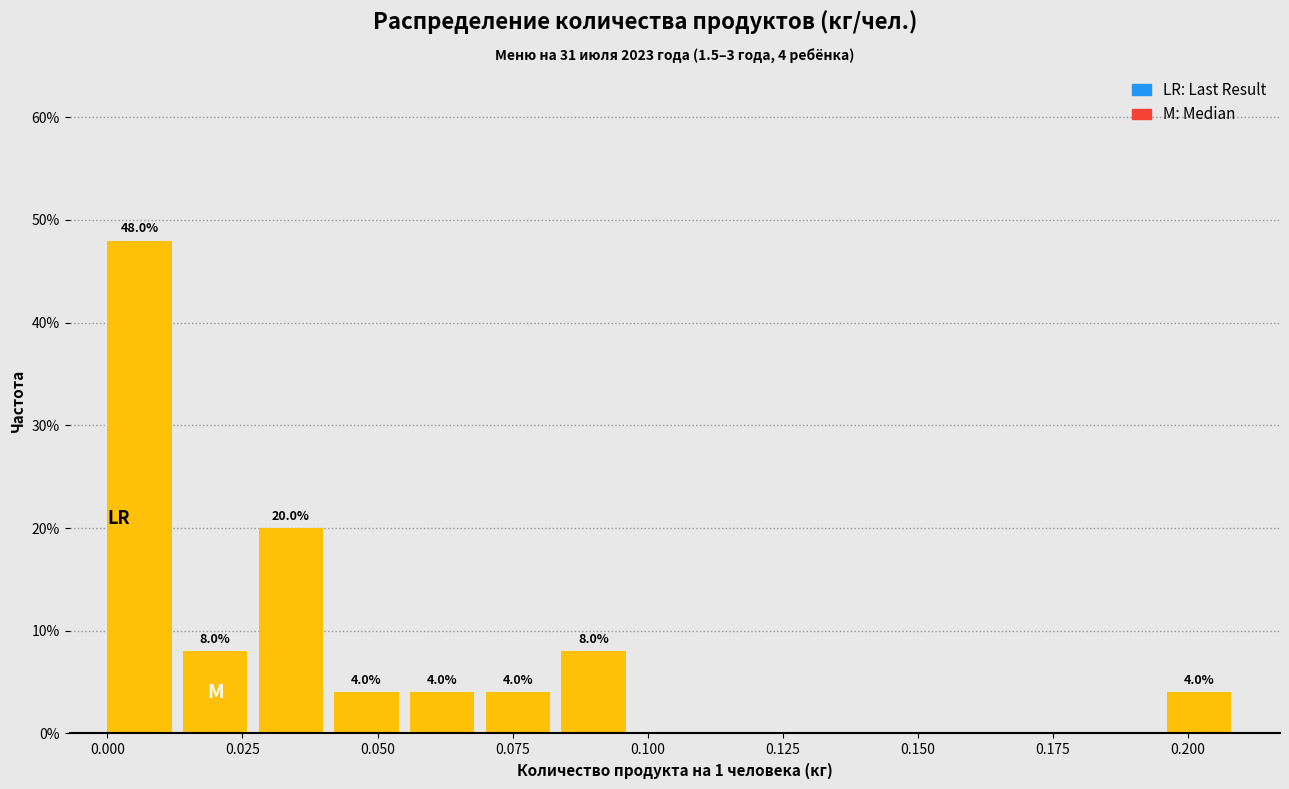

Read against the x-axis, roughly where is the centre of the tallest bar?

0.005